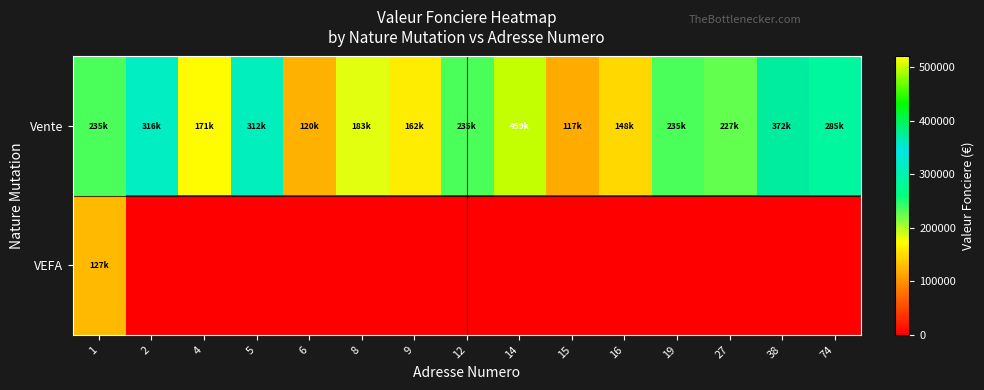

Rank the series by their average value, from lowest to highest.

VEFA, Vente